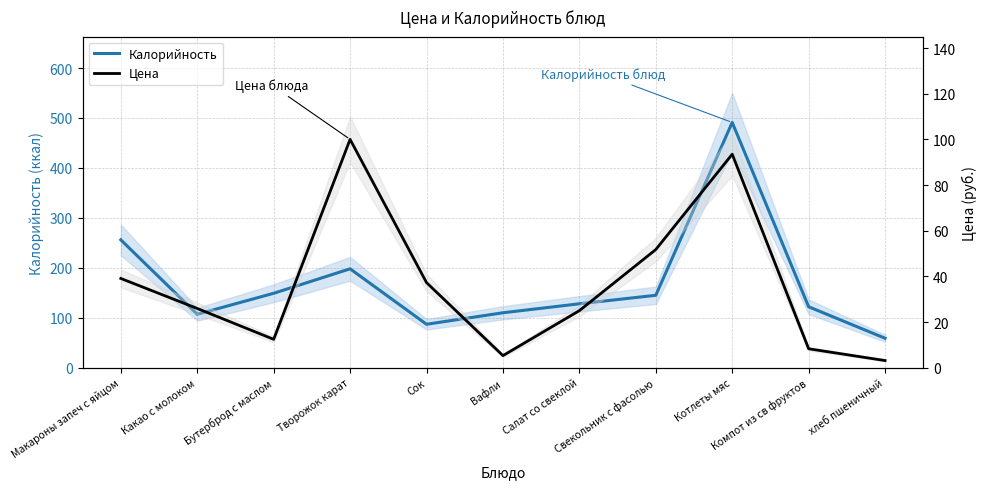

What is the average value of the Цена series?

36.5